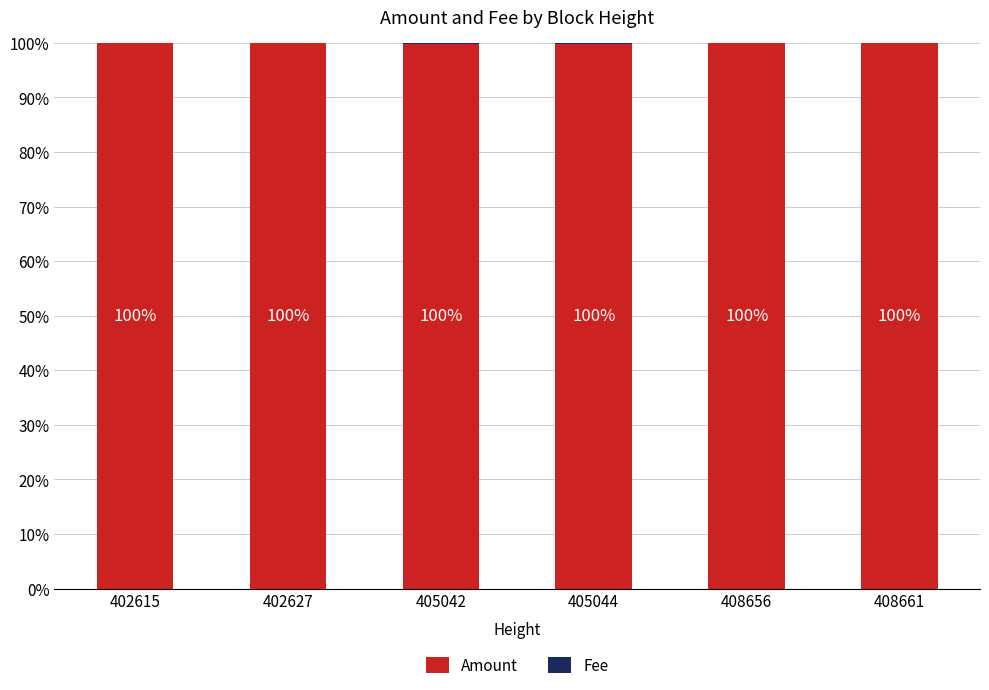

What is the highest value of the Amount series?

100.0